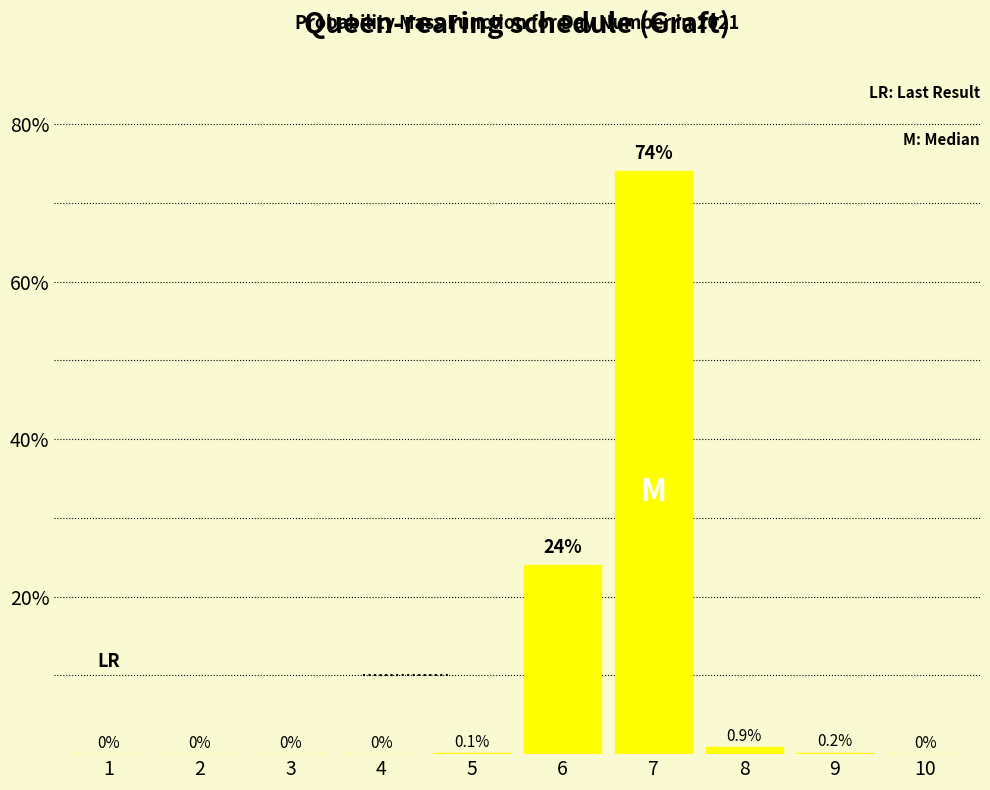

Reading left to right, transcribe all the data shown in this chart.

1=0.0	2=0.0	3=0.0	4=0.0	5=0.1	6=24.0	7=74.0	8=0.9	9=0.2	10=0.0